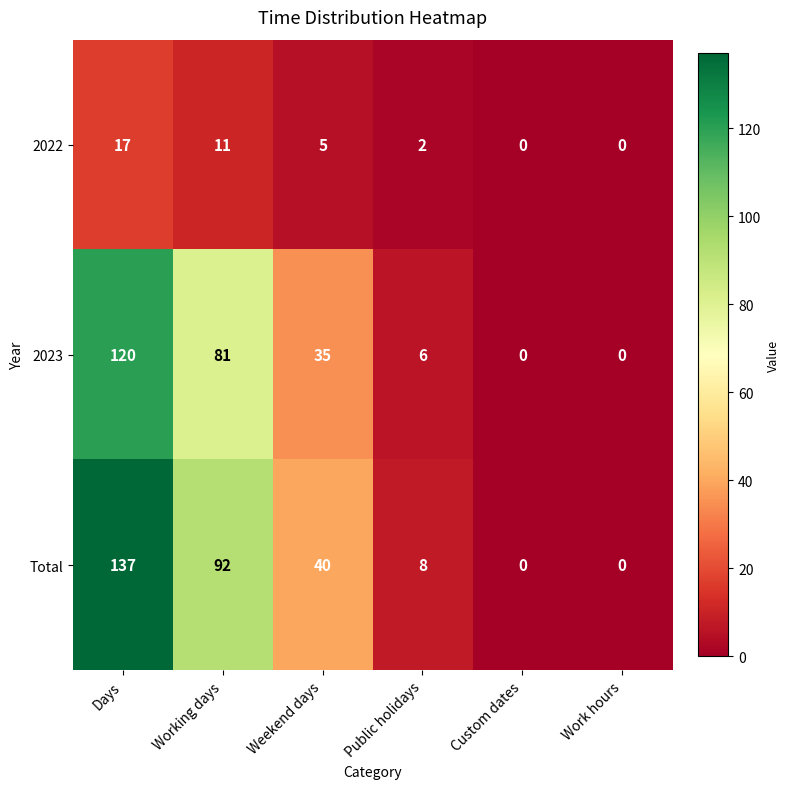

Reading left to right, list all the values displayed in this chart.

2022: 17	11	5	2	0	0
2023: 120	81	35	6	0	0
Total: 137	92	40	8	0	0